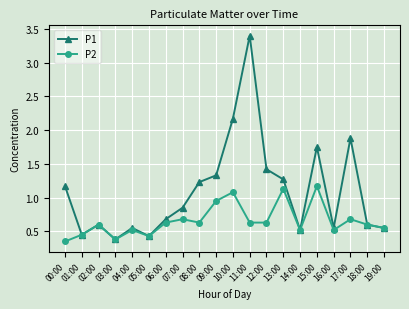

The P2 series shows 0.5 at 14:00. True or false?

True